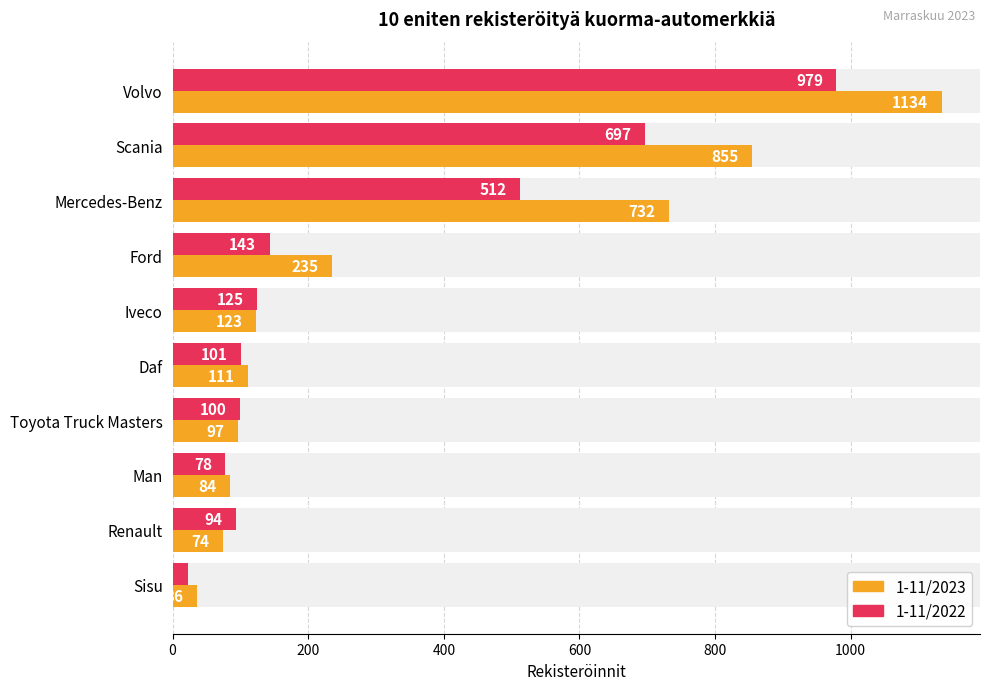

List the series in order of their overall mean, highest first.

1-11/2023, 1-11/2022